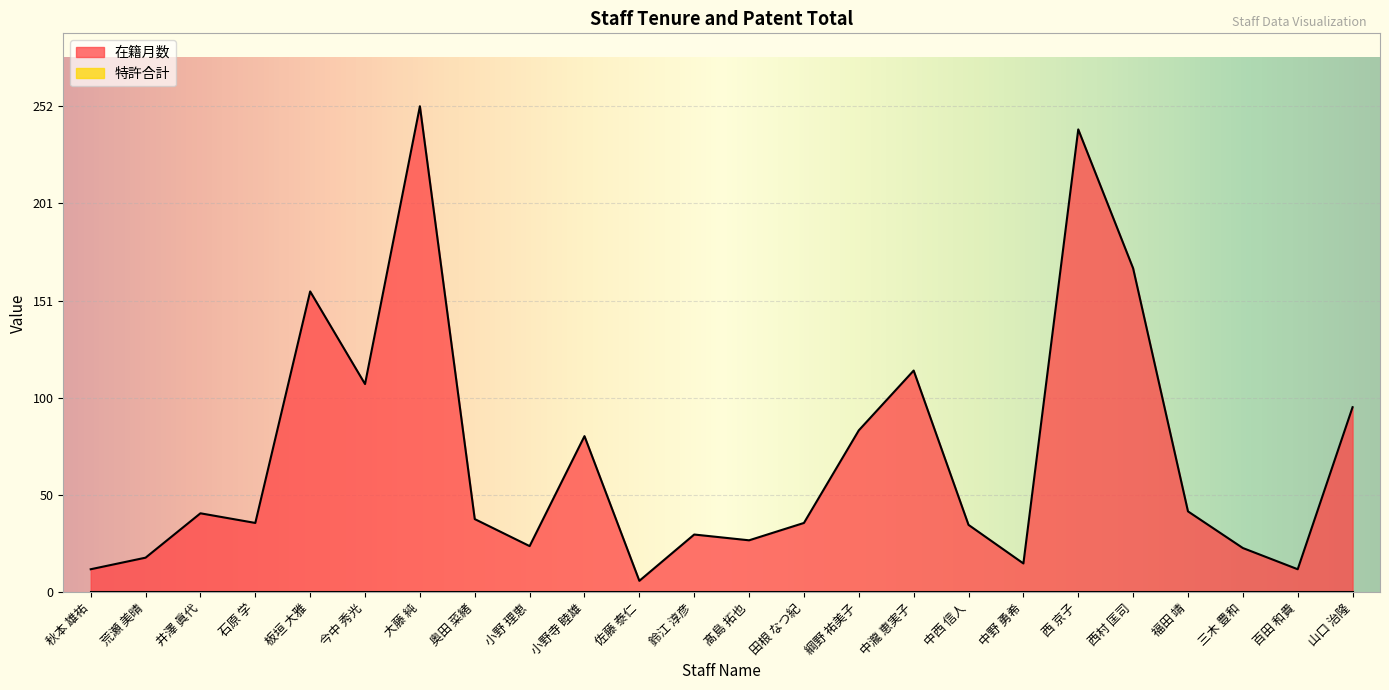

What is the approximate value at 大藤 純?

252